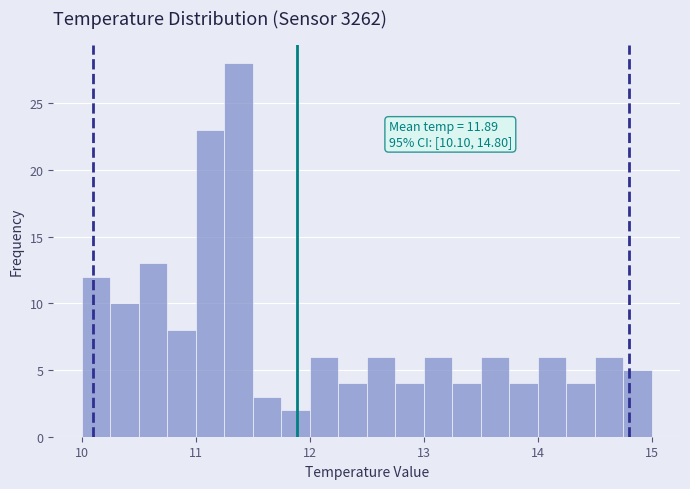

Around what value on the x-axis is the tallest bar? Give the approximate position of its centre, as read against the axis.

11.4